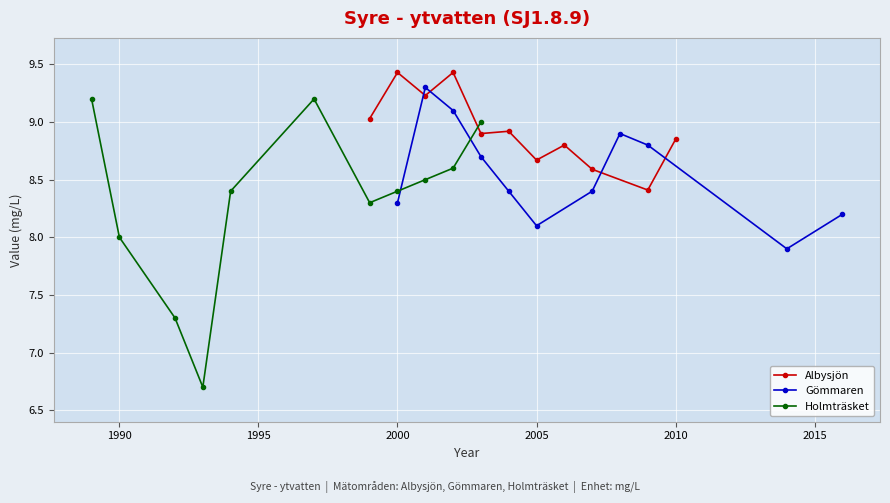

Is it true that Holmträsket equals 5.2 at 2000?

False